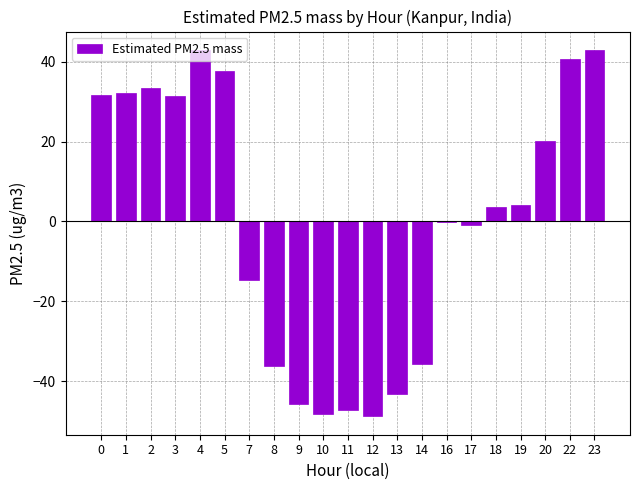

What is the sum of the values at 8 and 11?

-83.3